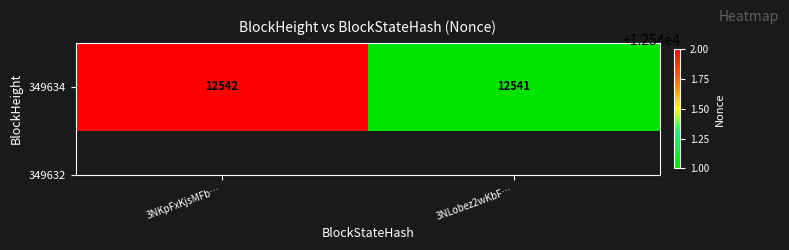

What is the change in value from 3NKpFxKjsMFb… to 3NLobez2wKbF…?

-1